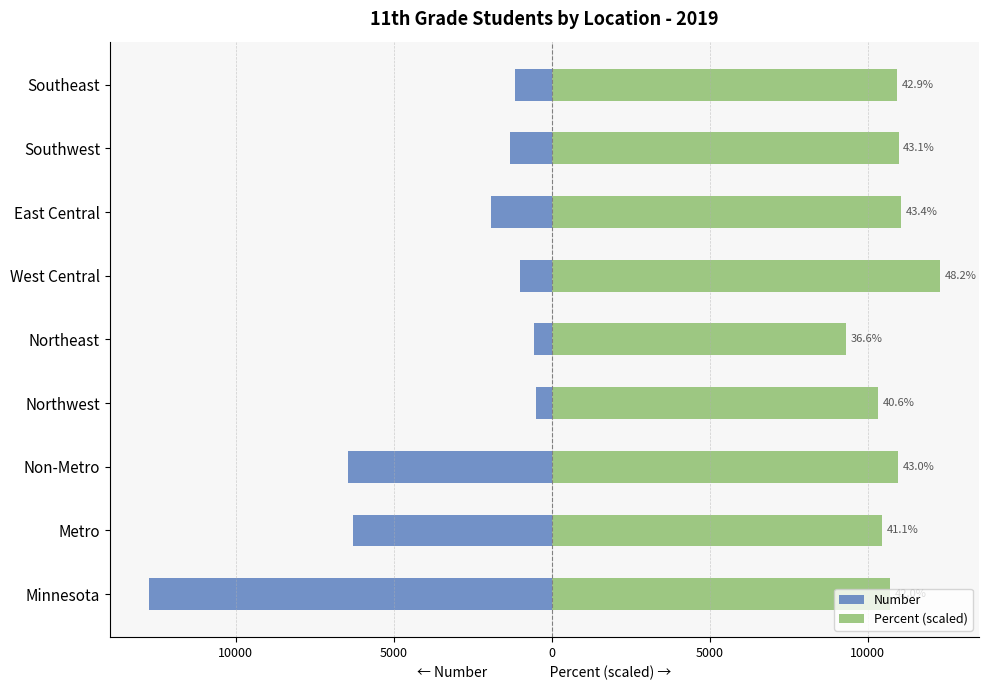

Which has a higher value, Northeast or Southeast?

Northeast